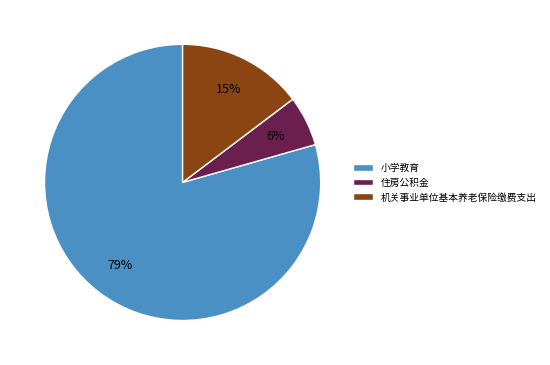

Rank the categories by value from highest to lowest.

小学教育, 机关事业单位基本养老保险缴费支出, 住房公积金